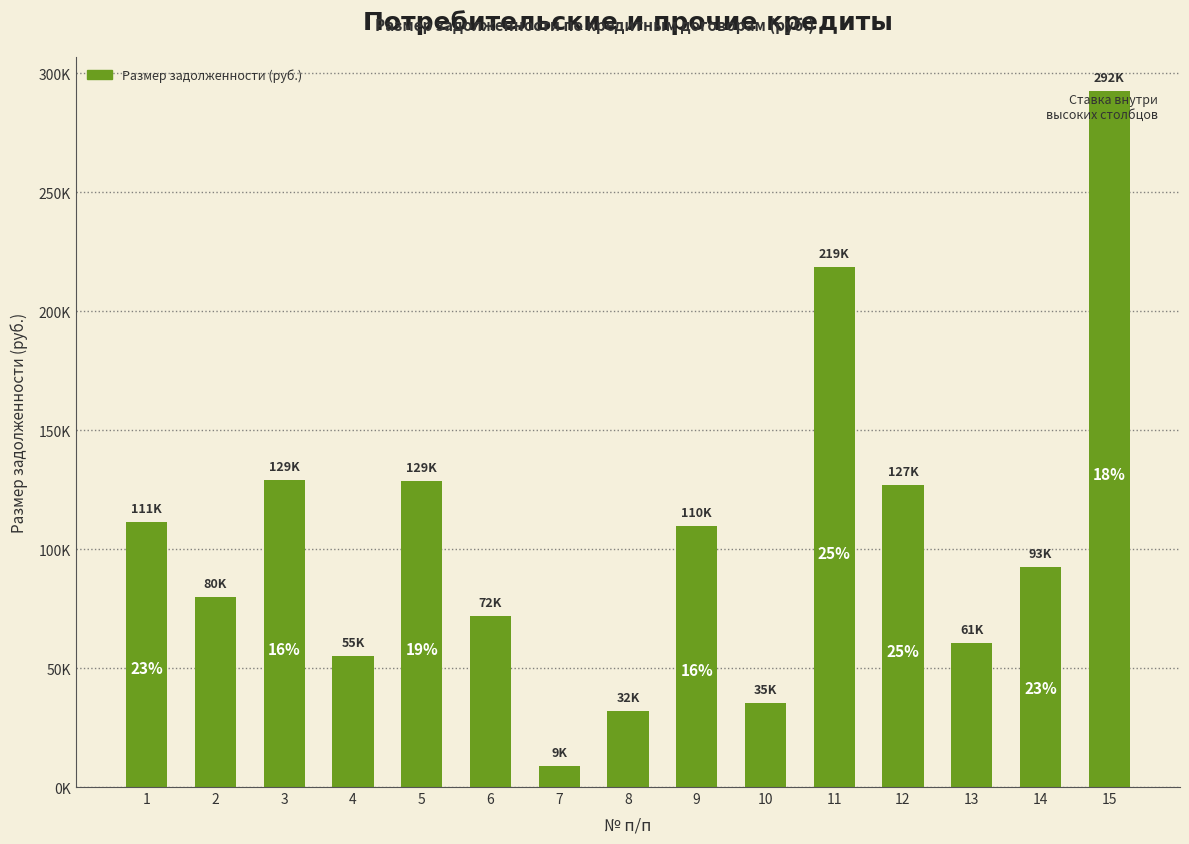

Are the bars horizontal?

No